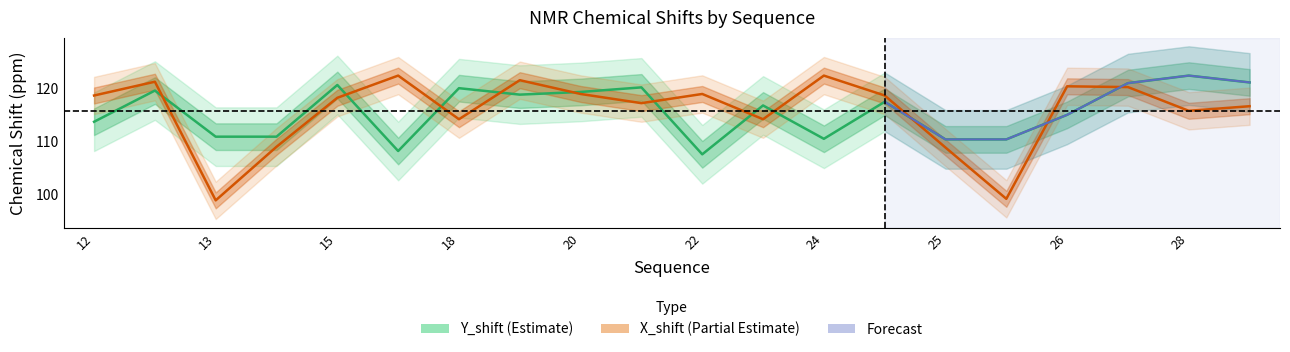

What is the maximum value shown in the chart?

122.3